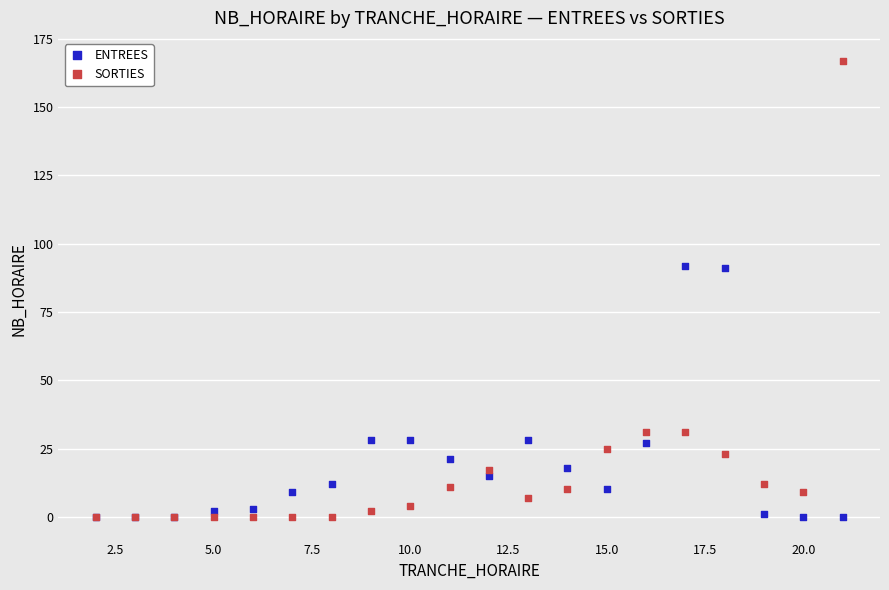

What are all the series names shown in the legend?

ENTREES, SORTIES